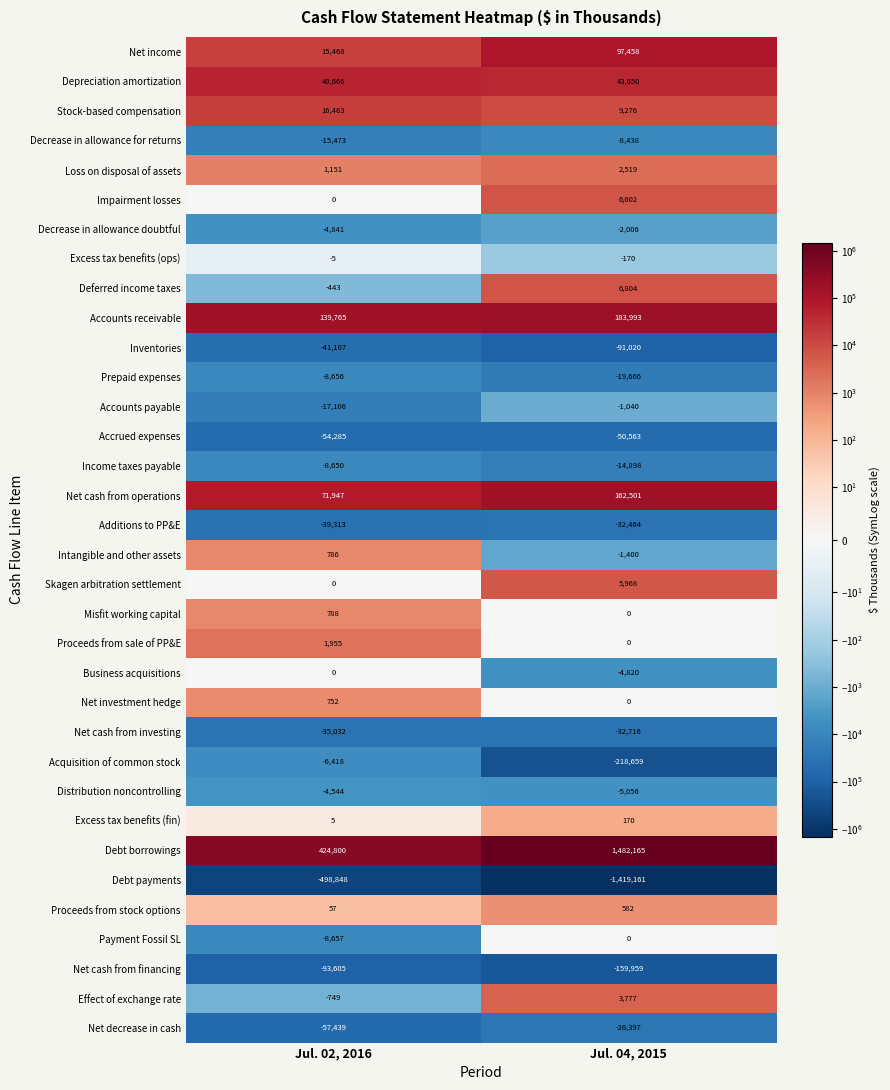

Count the number of categories in the chart.

2